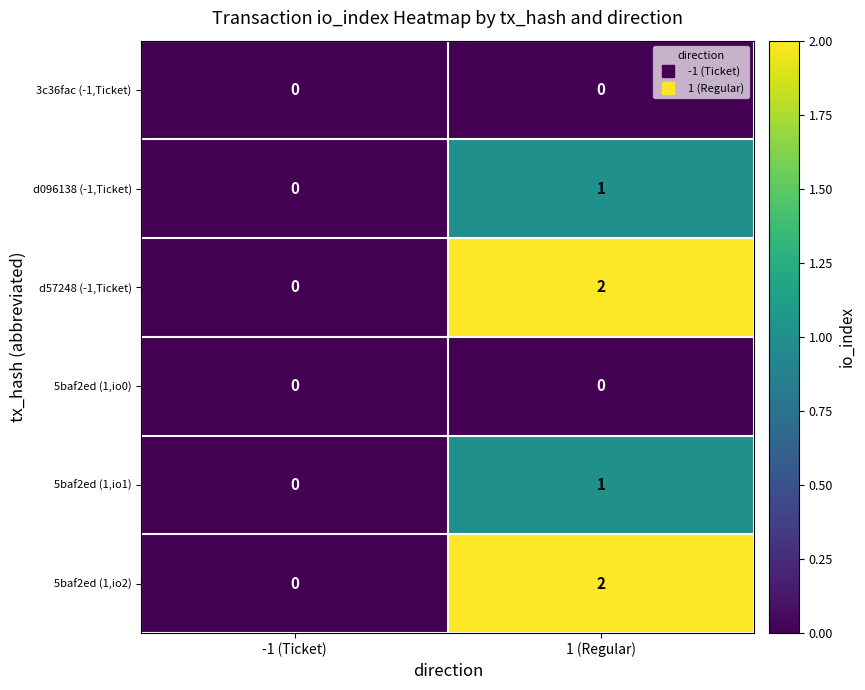

Rank the categories by d096138 (-1,Ticket) value from highest to lowest.

1 (Regular), -1 (Ticket)